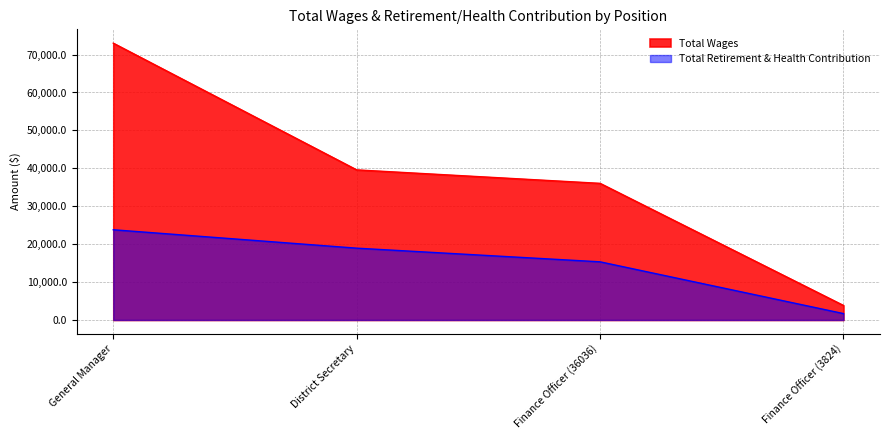

Which series has the largest total across all categories?

Total Wages